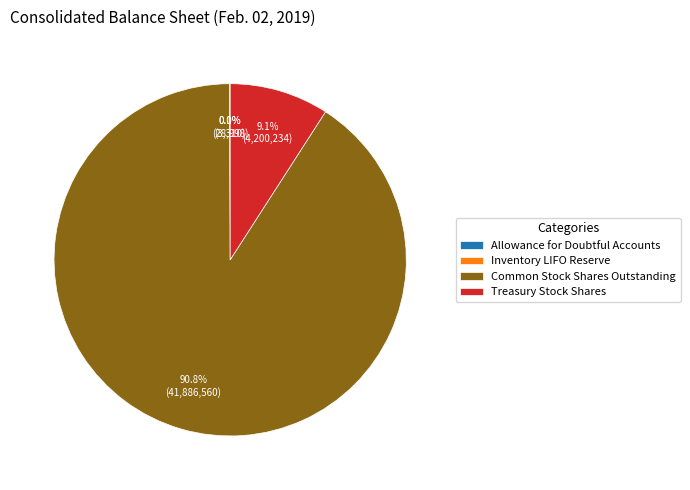

What percentage is NOT represented by Treasury Stock Shares?

90.9%